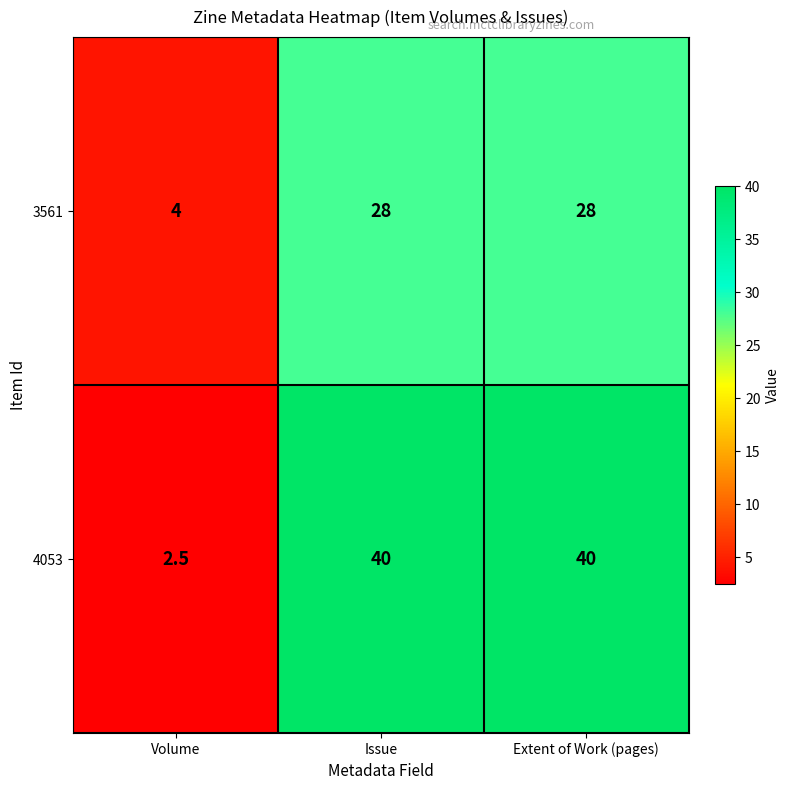

Is it true that 3561 equals 28.0 at Issue?

True